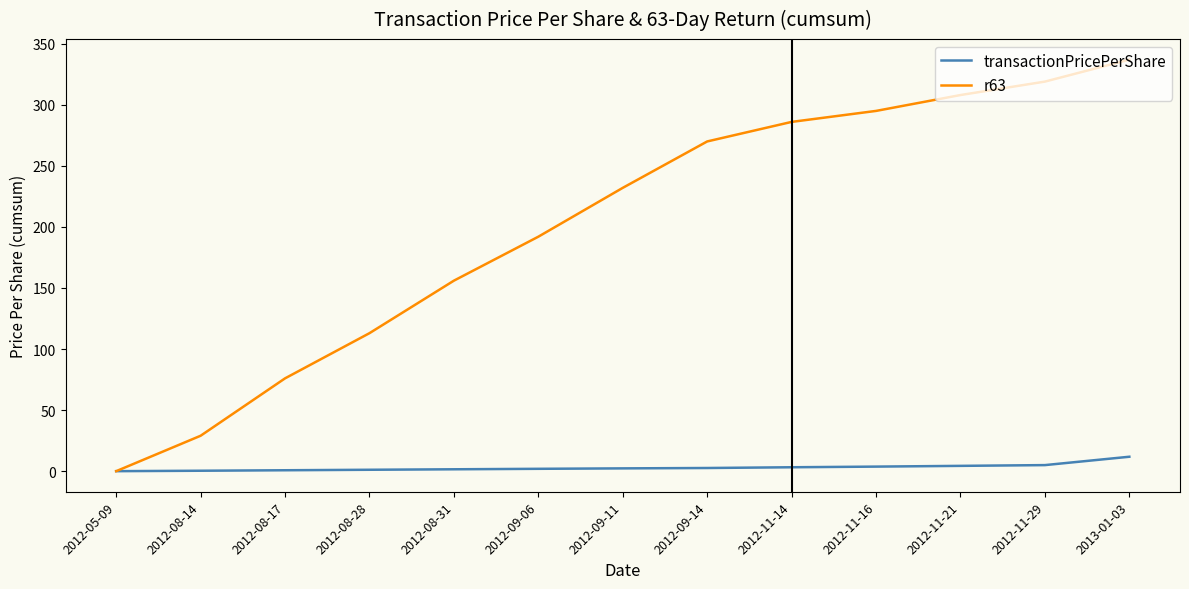

List the labels in order of r63 value, smallest first.

2012-05-09, 2012-08-14, 2012-08-17, 2012-08-28, 2012-08-31, 2012-09-06, 2012-09-11, 2012-09-14, 2012-11-14, 2012-11-16, 2012-11-21, 2012-11-29, 2013-01-03